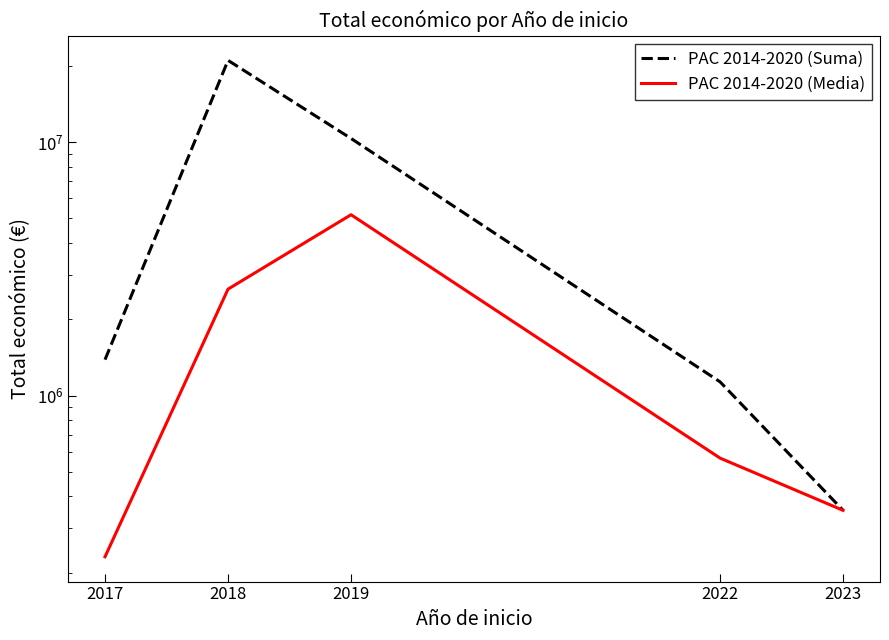

True or false: PAC 2014-2020 (Suma) and PAC 2014-2020 (Media) cross at least once.

False